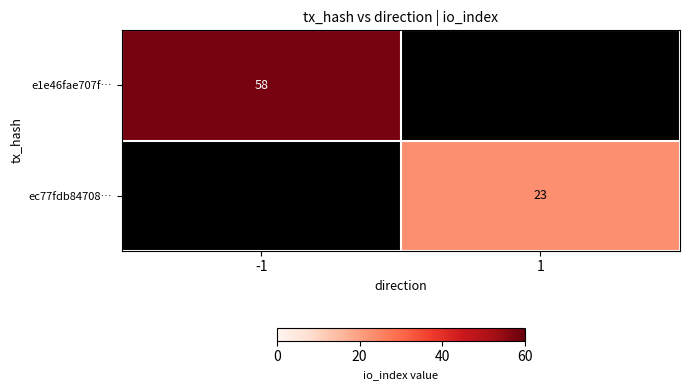

The e1e46fae707f… series shows 12 at -1. True or false?

False